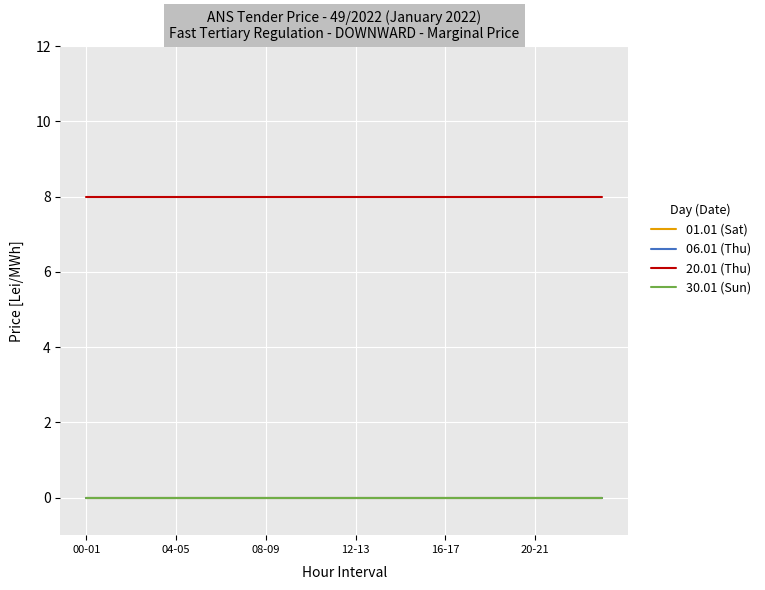

List the labels in order of 30.01 (Sun) value, largest first.

00-01, 04-05, 08-09, 12-13, 16-17, 20-21, 6, 7, 8, 9, 10, 11, 12, 13, 14, 15, 16, 17, 18, 19, 20, 21, 22, 23